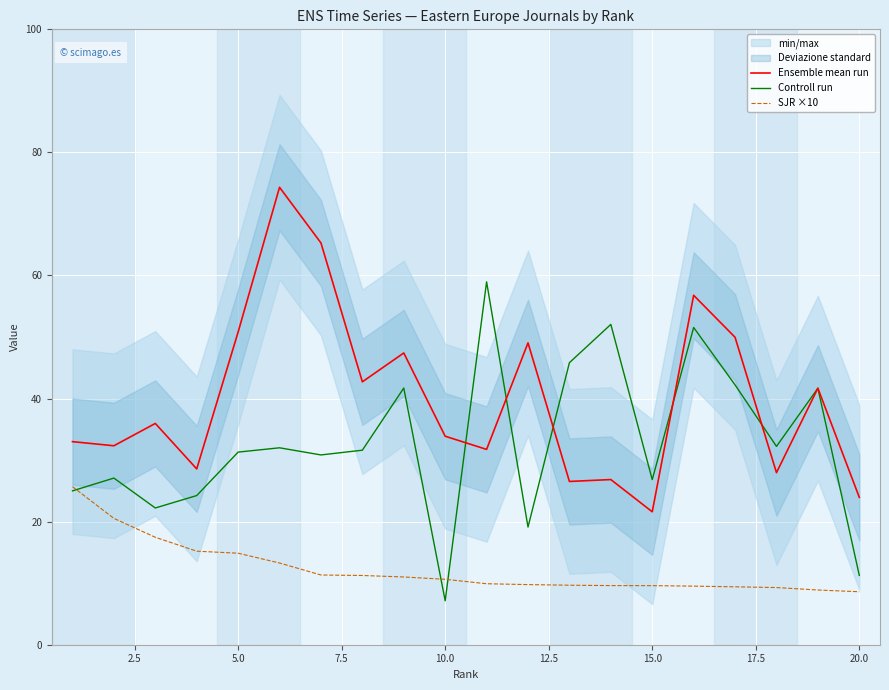

True or false: Ensemble mean run and SJR ×10 intersect in this chart.

False